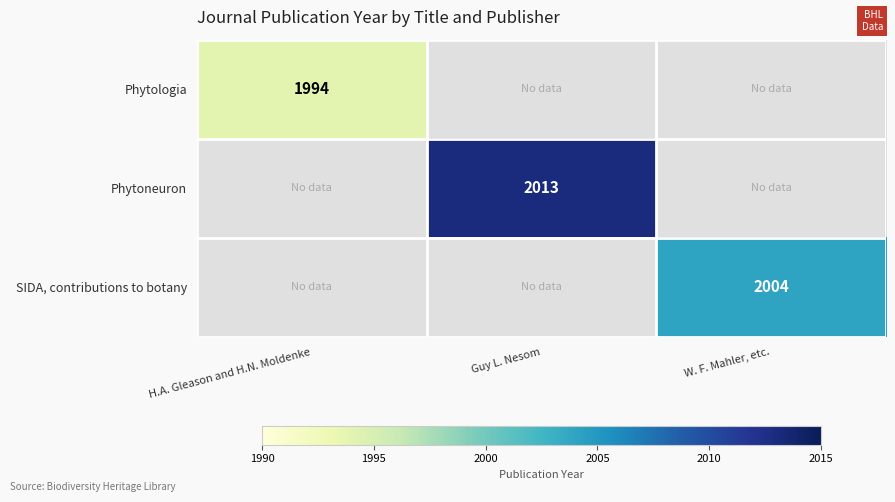

Count the number of data series in this chart.

3